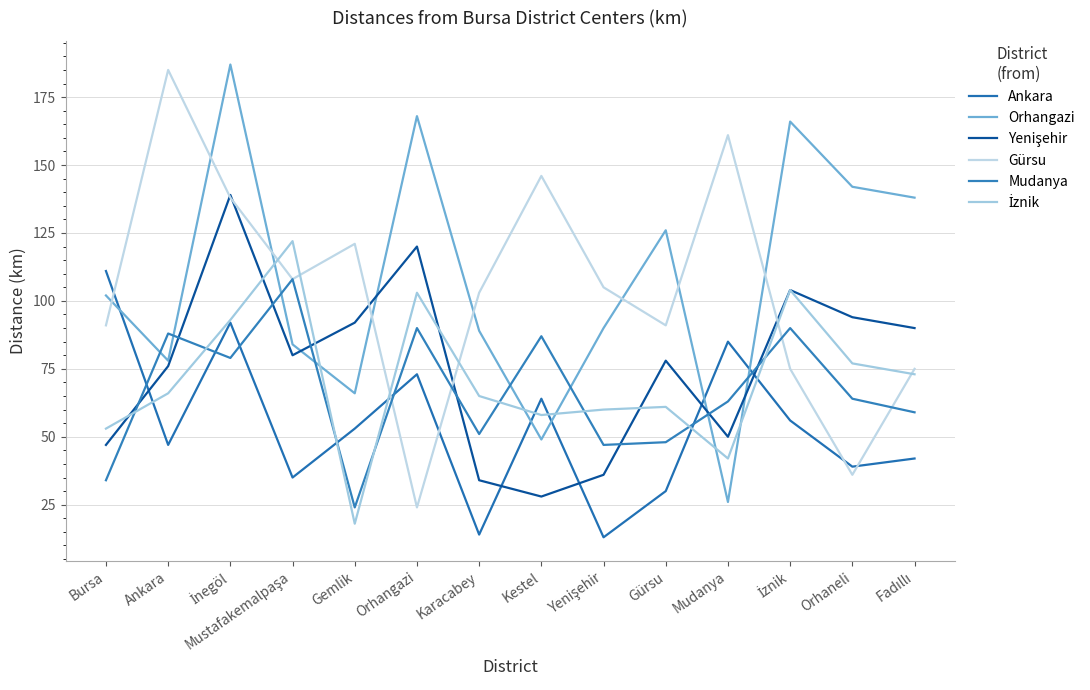

At how many categories does at least one series exceed 44?

14